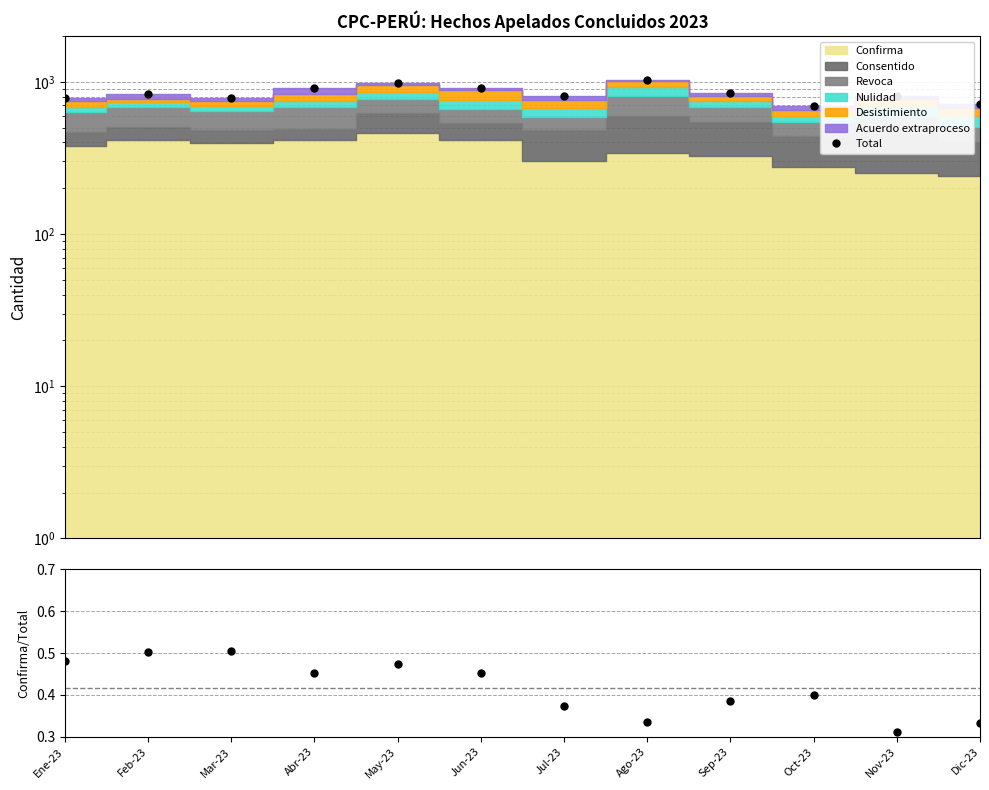

Where does the Total series first go above 831?

Abr-23